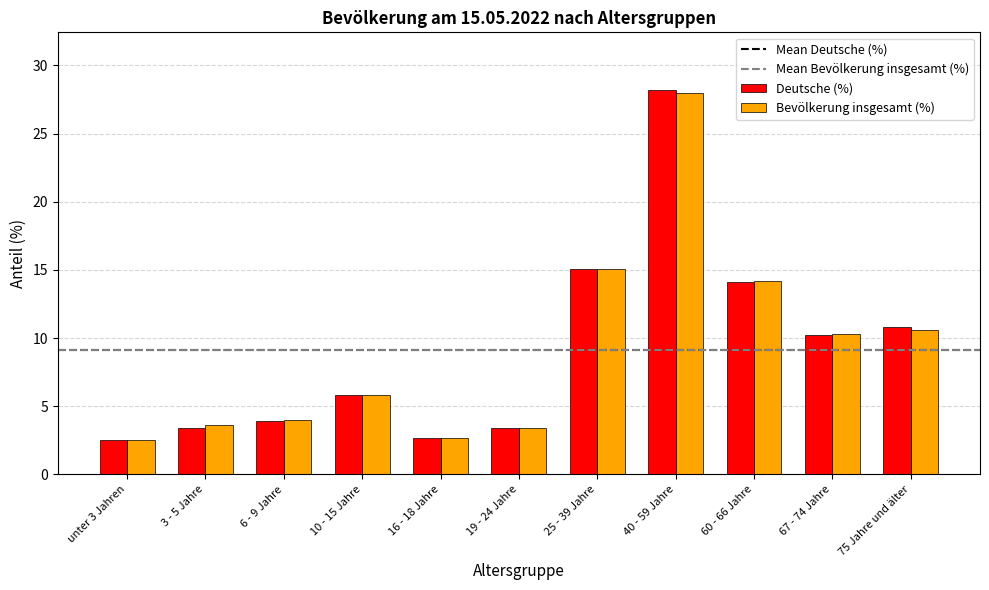

What position from the left is 67 - 74 Jahre?

10